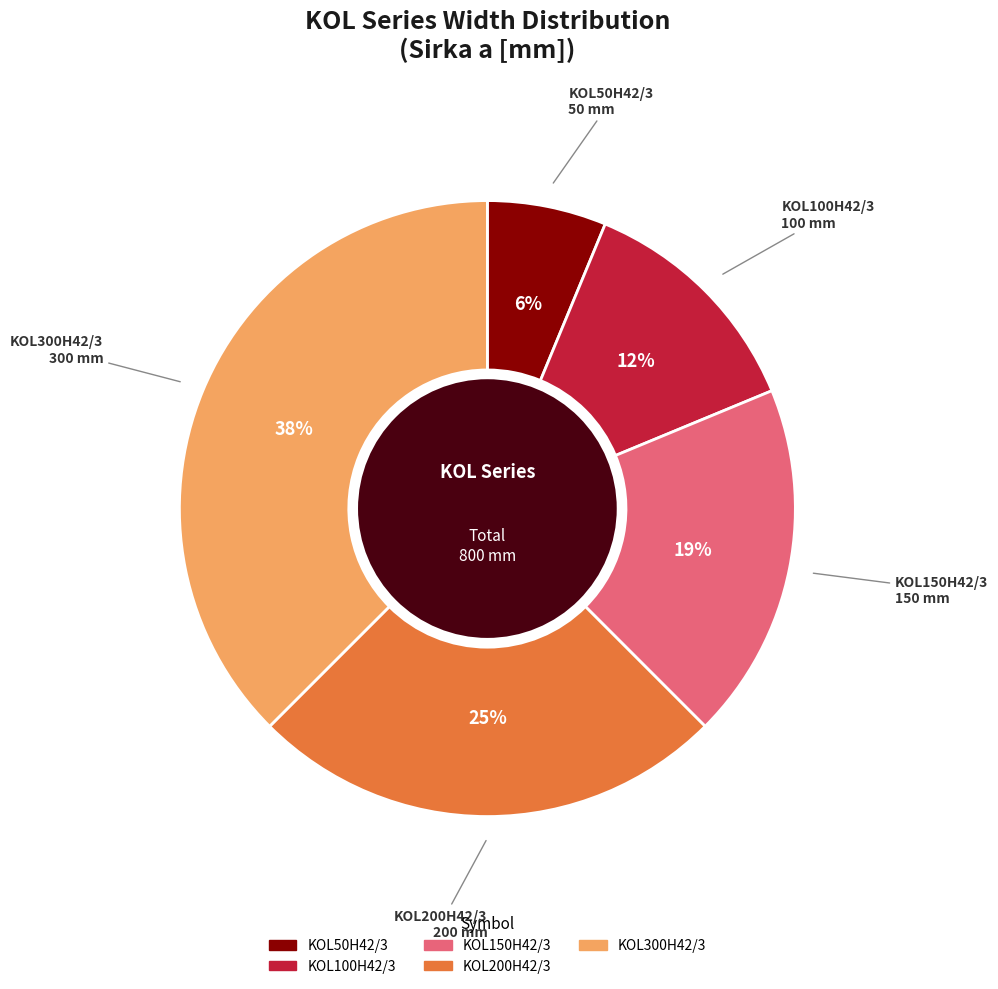

What is the smallest slice in the pie chart?

KOL50H42/3